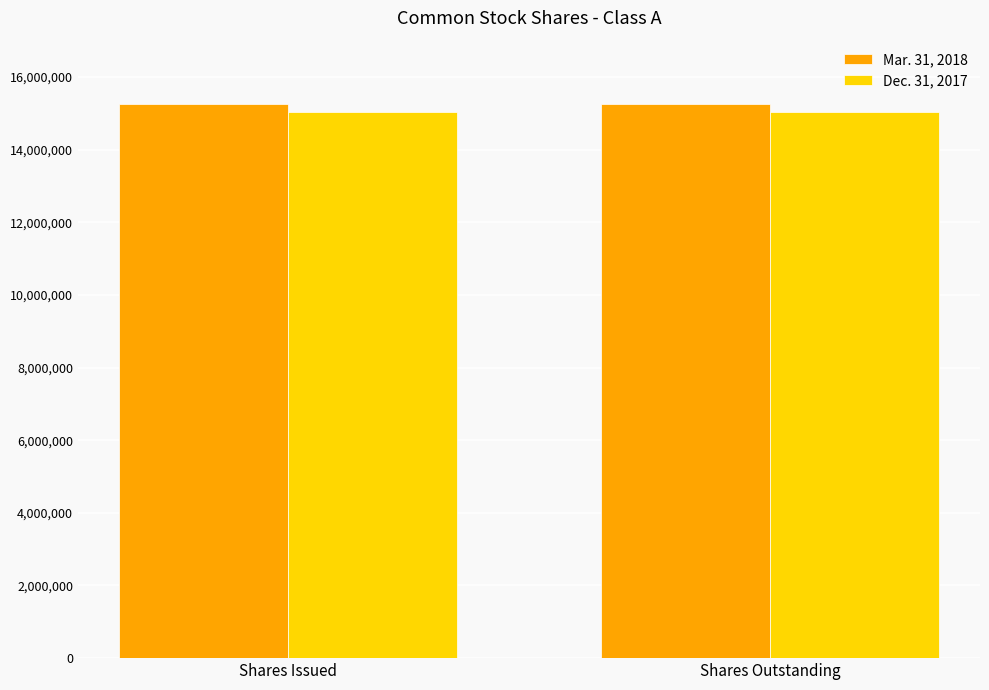

Reading right to left, what are all the values shown in this chart?

Mar. 31, 2018: Shares Outstanding=15263565	Shares Issued=15263565
Dec. 31, 2017: Shares Outstanding=15039347	Shares Issued=15039347